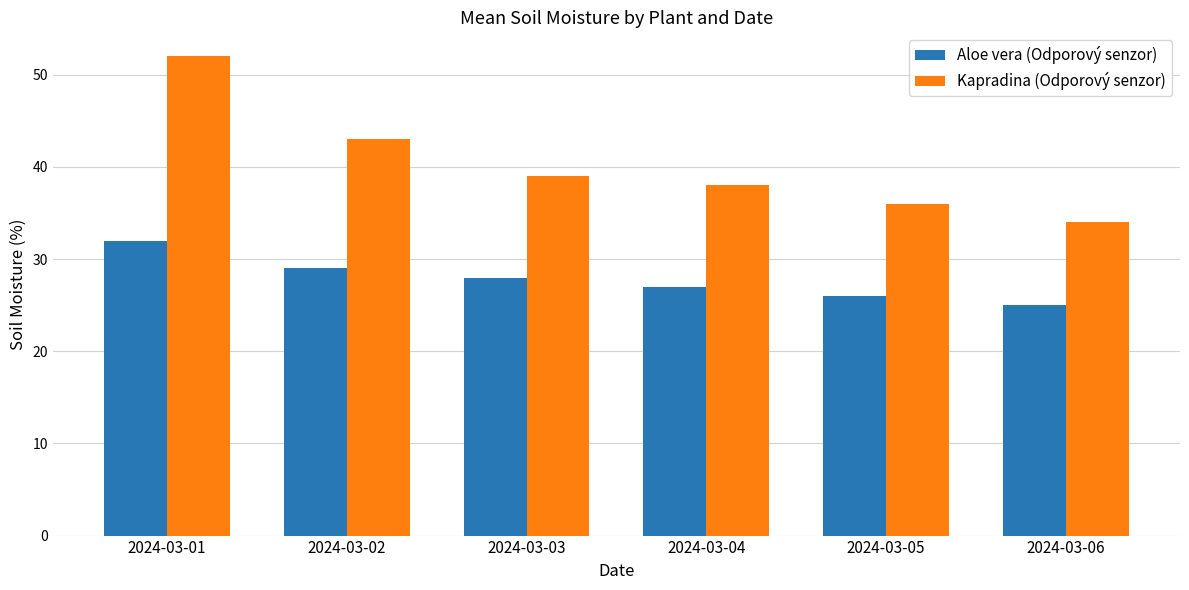

How many distinct data groups are displayed?

2